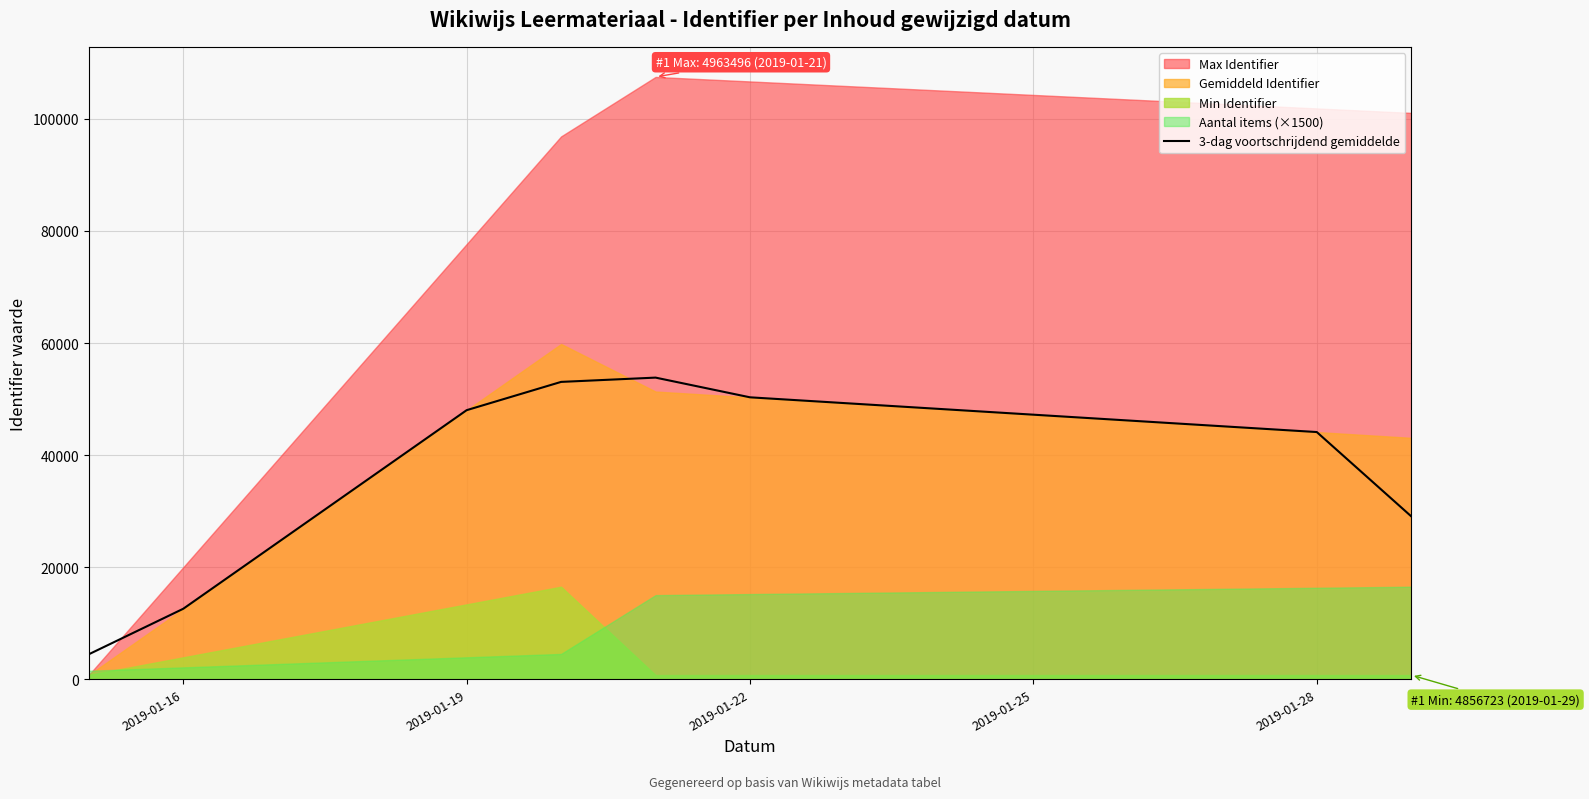

The value at 8 is 65927.1. True or false?

False